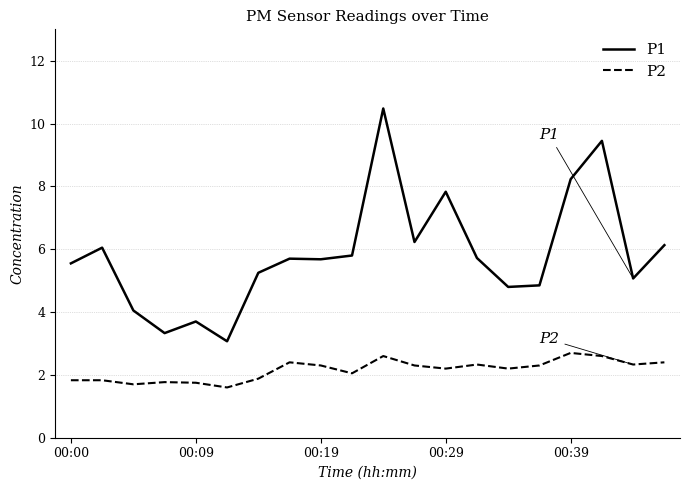

What is the difference between the maximum and minimum values in the P2 series?

1.1